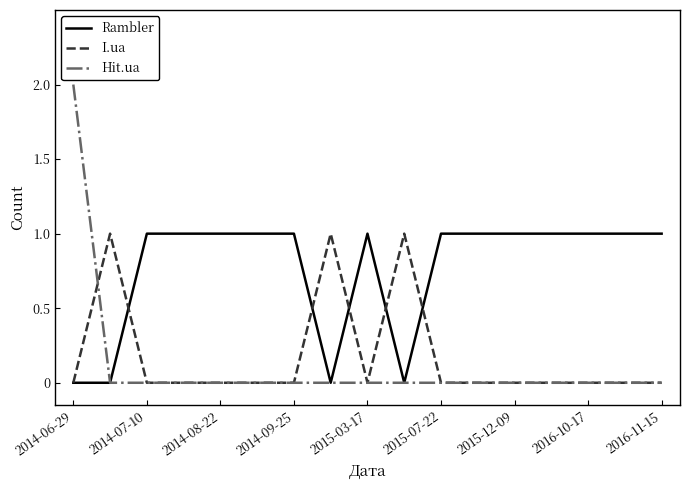

Reading left to right, list all the values displayed in this chart.

Rambler: 0	0	1	1	1	1	1	0	1	0	1	1	1	1	1	1	1
I.ua: 0	1	0	0	0	0	0	1	0	1	0	0	0	0	0	0	0
Hit.ua: 2	0	0	0	0	0	0	0	0	0	0	0	0	0	0	0	0